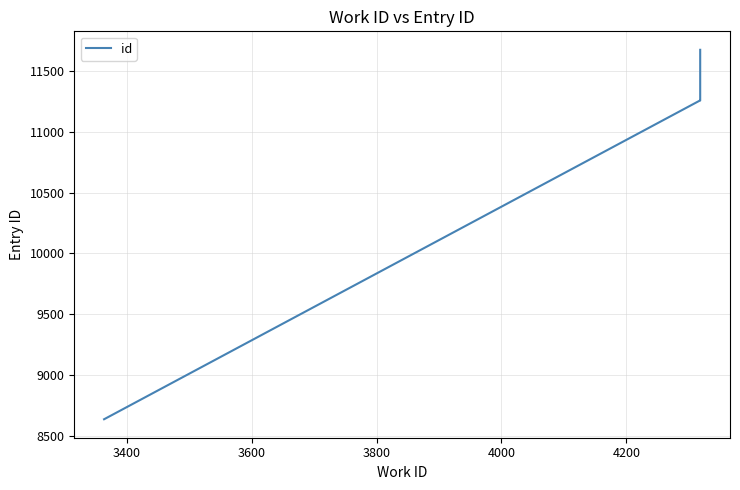

Does the chart have visible grid lines?

Yes